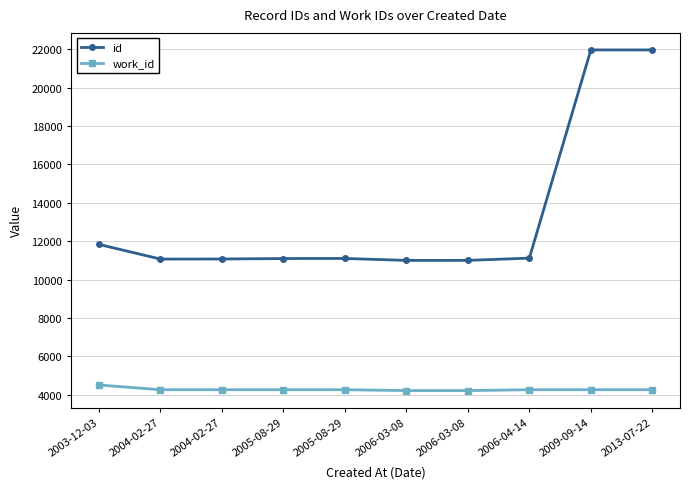

Reading left to right, list all the values displayed in this chart.

id: 2003-12-03=11831	2004-02-27=11066	2004-02-27=11069	2005-08-29=11094	2005-08-29=11098	2006-03-08=10997	2006-03-08=10998	2006-04-14=11115	2009-09-14=21971	2013-07-22=21971
work_id: 2003-12-03=4501	2004-02-27=4253	2004-02-27=4253	2005-08-29=4253	2005-08-29=4253	2006-03-08=4209	2006-03-08=4209	2006-04-14=4253	2009-09-14=4253	2013-07-22=4253